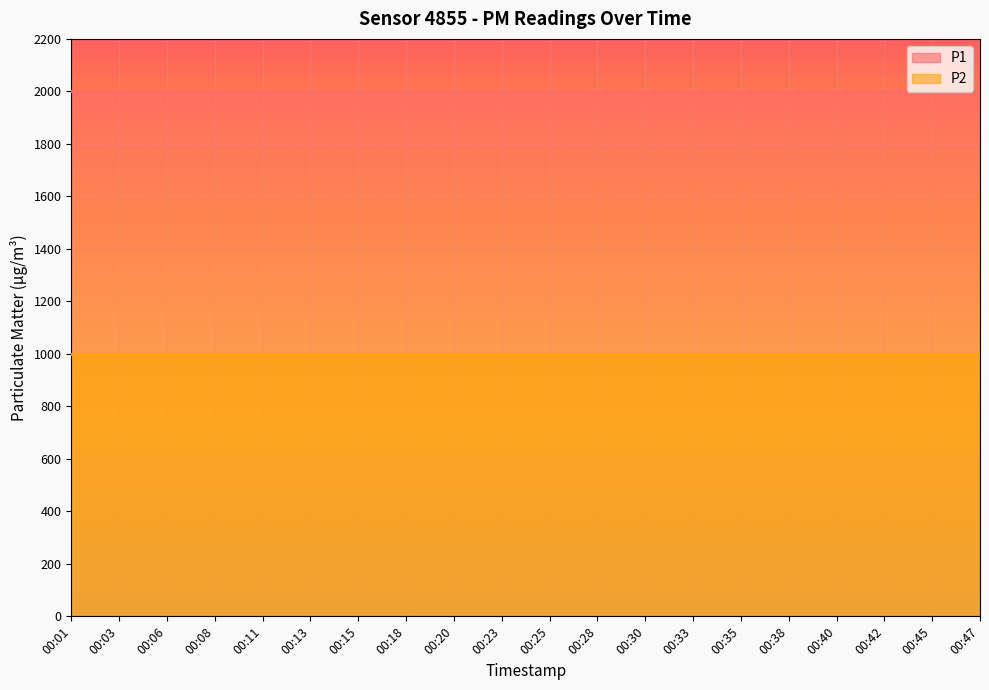

Is the value of P1 at 00:06 greater than the value of P2 at 00:35?

Yes